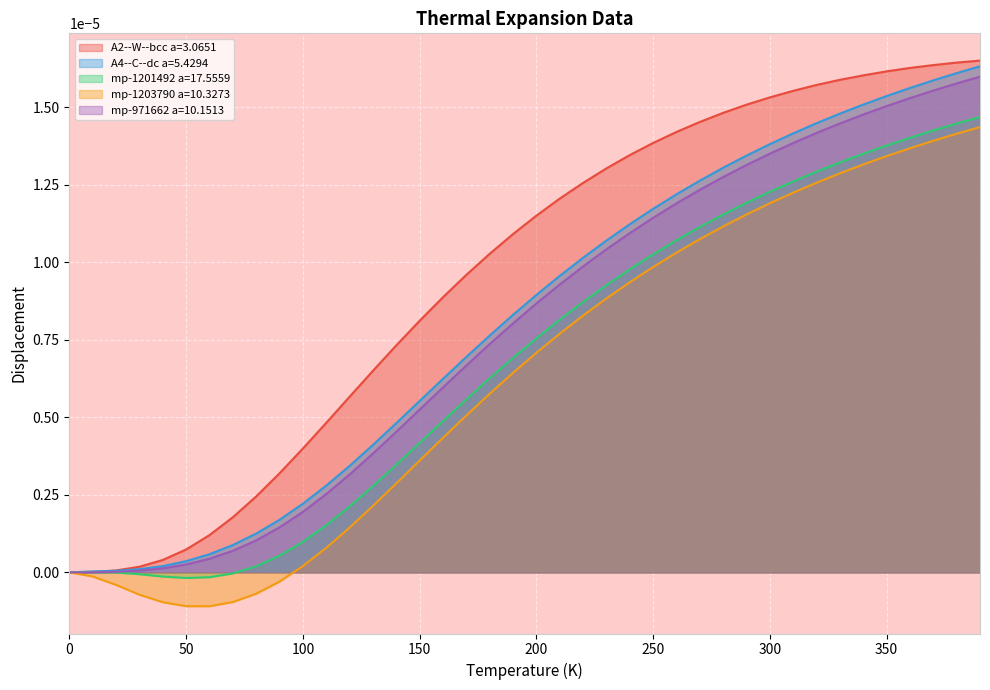

True or false: A2--W--bcc a=3.0651 has a value of 0.0 at 200.0.

False